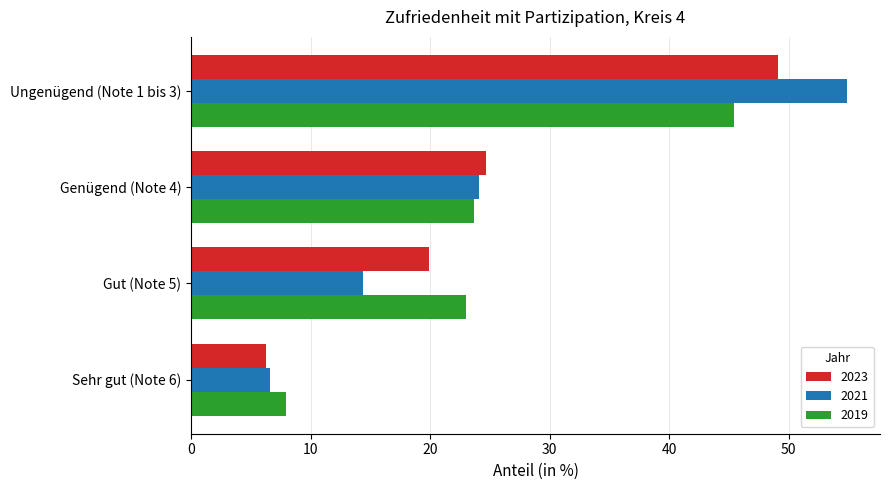

Rank the categories by 2023 value from lowest to highest.

Sehr gut (Note 6), Gut (Note 5), Genügend (Note 4), Ungenügend (Note 1 bis 3)